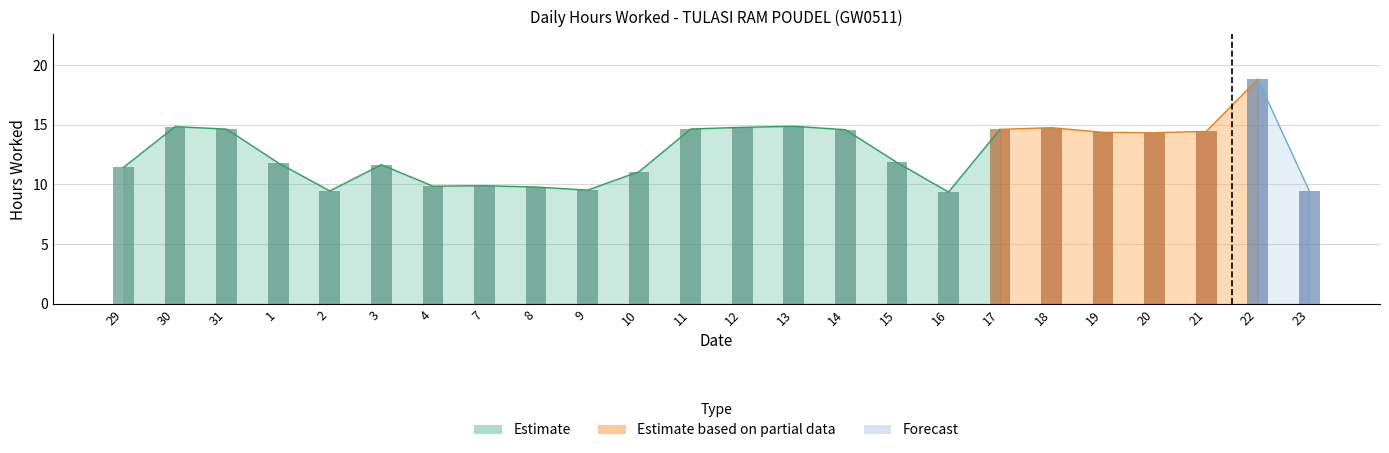

Is it true that the value at 18 is 14.8?

True